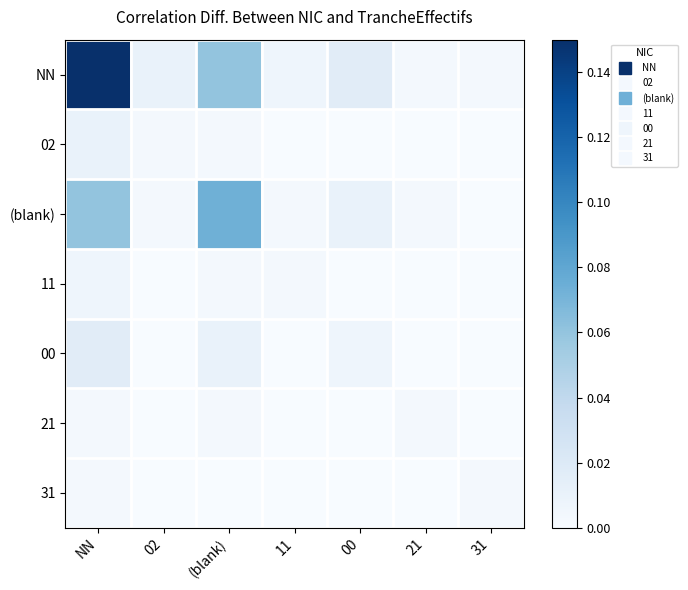

How many categories are shown in the chart?

7